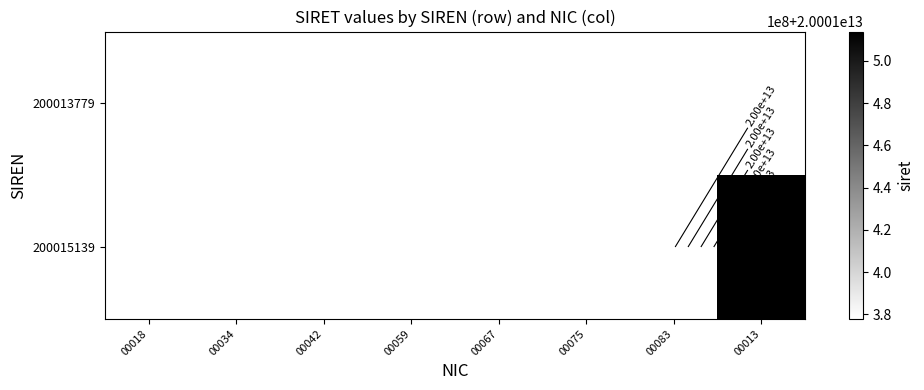

Is it true that 200013779 equals 31990259596996 at 00067?

False